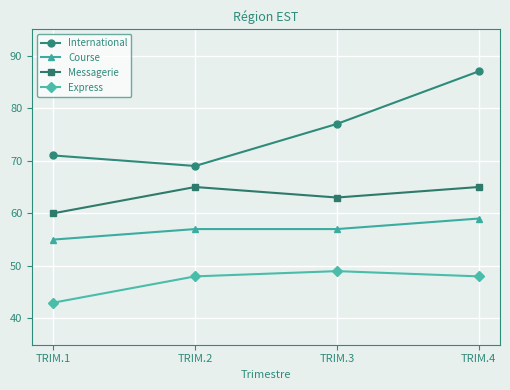

How many lines are shown in the chart?

4